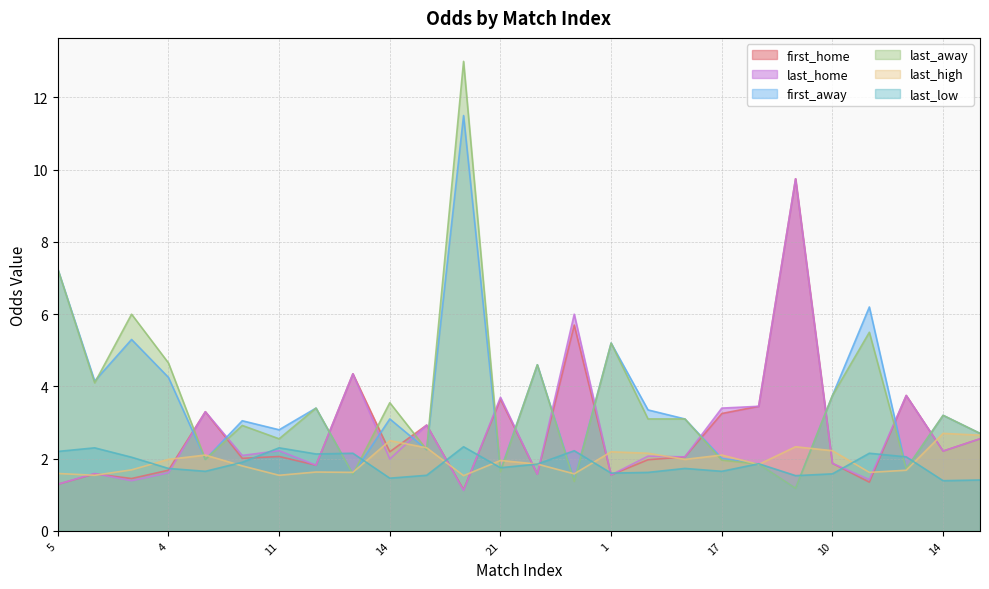

After their last crossing, which series has the higher values: last_low or last_away?

last_away